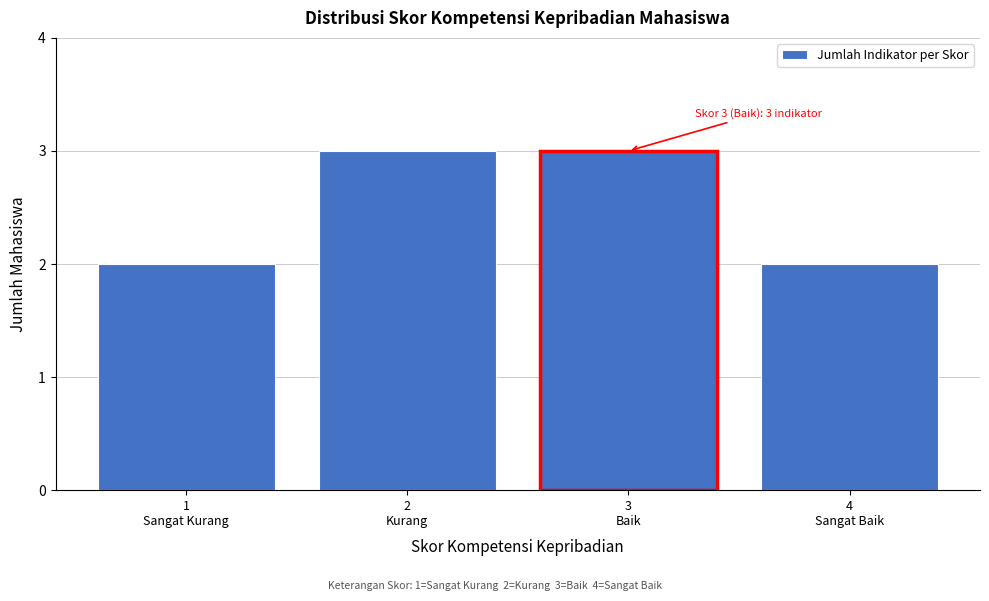

Reading left to right, what are all the values shown in this chart?

2	3	3	2